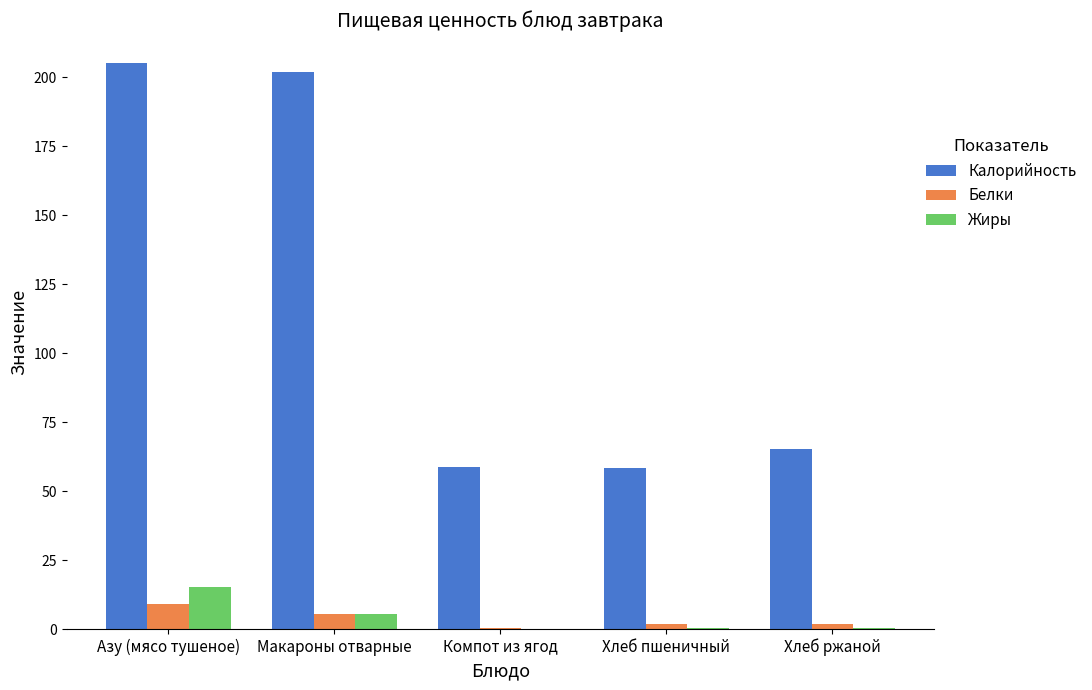

What is the sum of all Калорийность values?

589.5